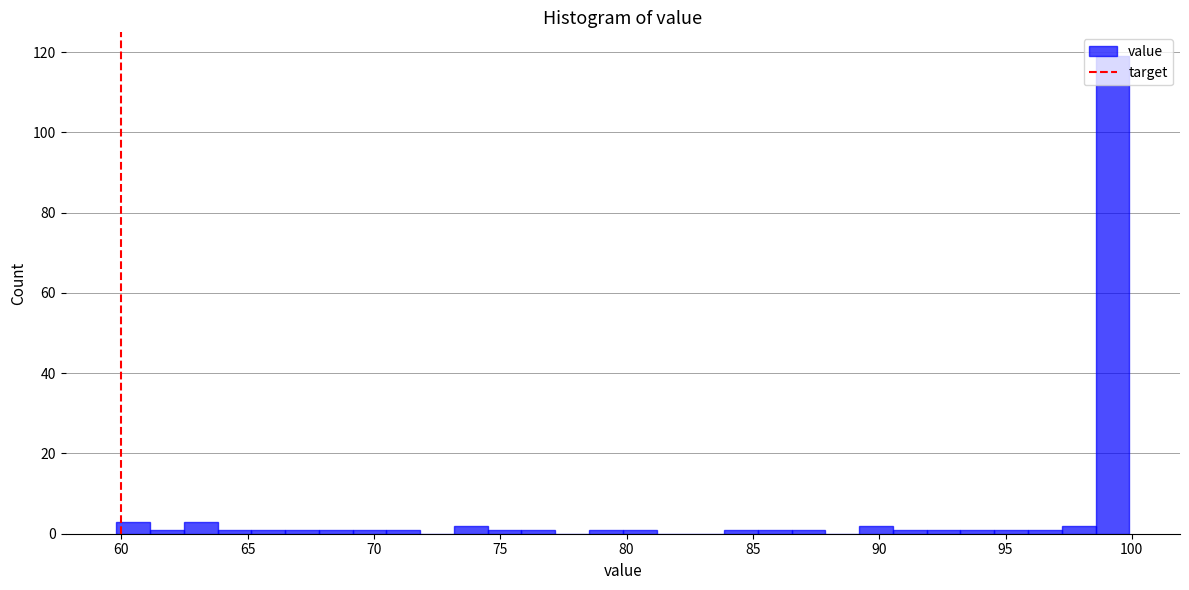

Around what value on the x-axis is the tallest bar? Give the approximate position of its centre, as read against the axis.

99.0